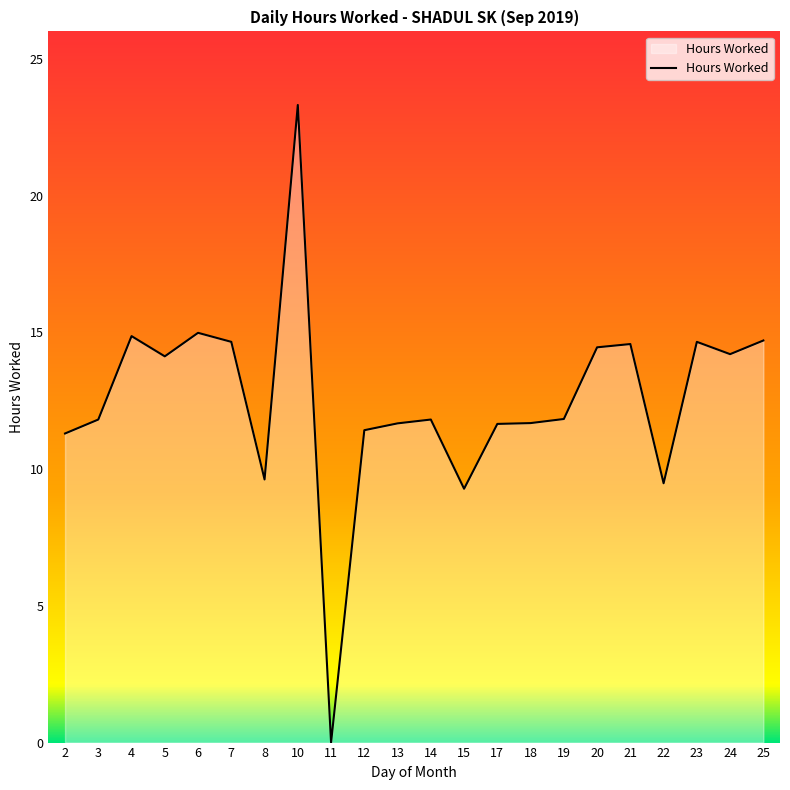

What is the difference between the values at 21 and 4?

0.3